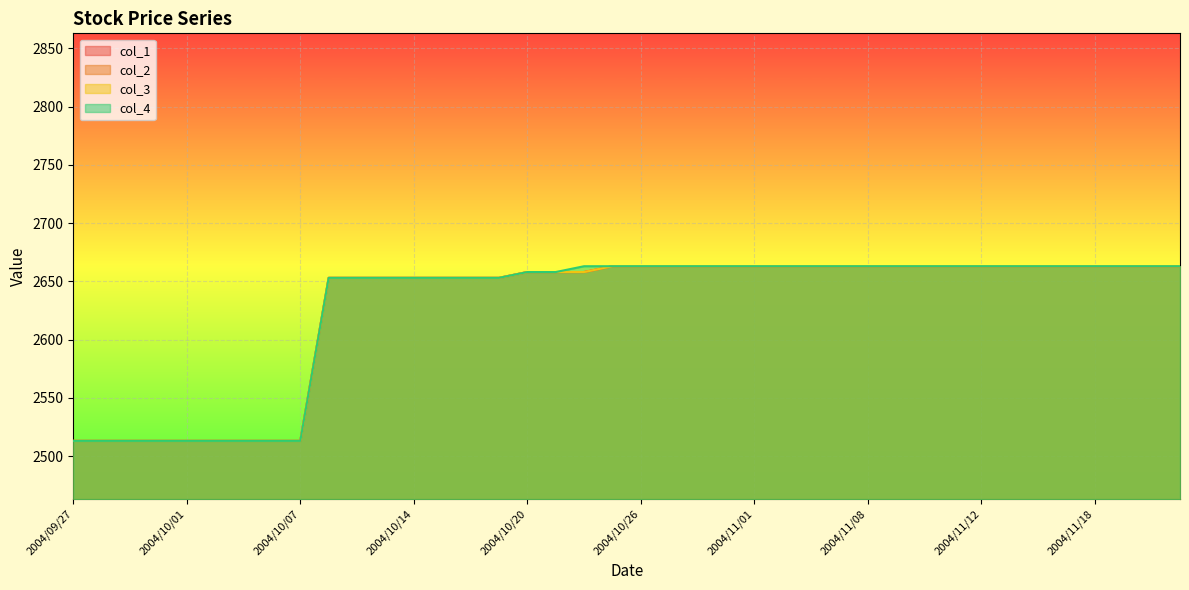

What is the maximum value shown in the chart?

2663